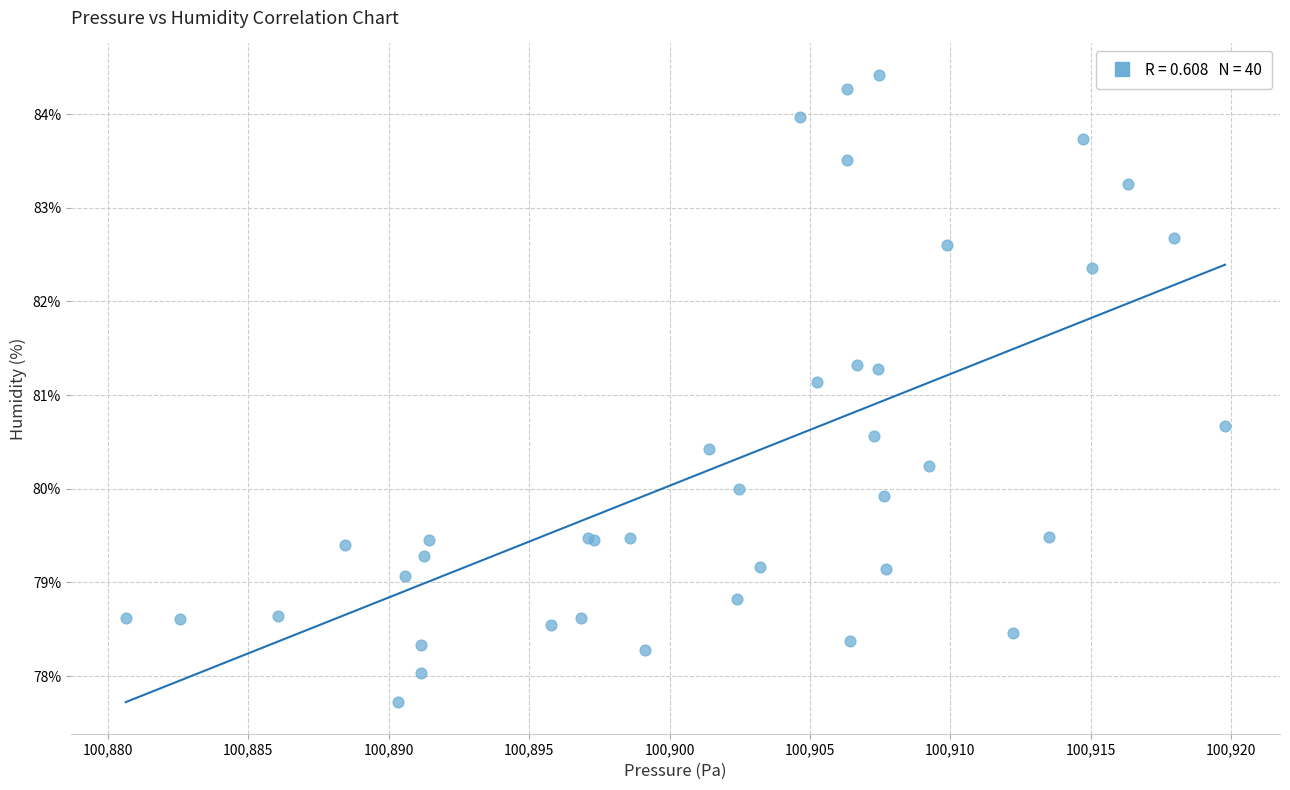

What Y value in the scatter plot is closest to 81?

81.1